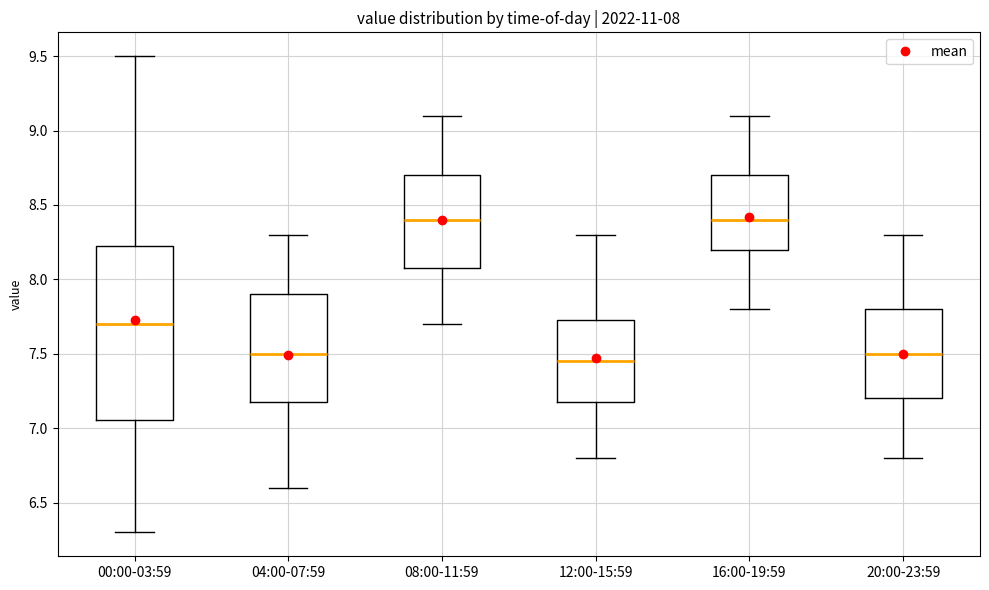

Comparing the boxes themselves (not the whiskers), which one is the tallest?

00:00-03:59